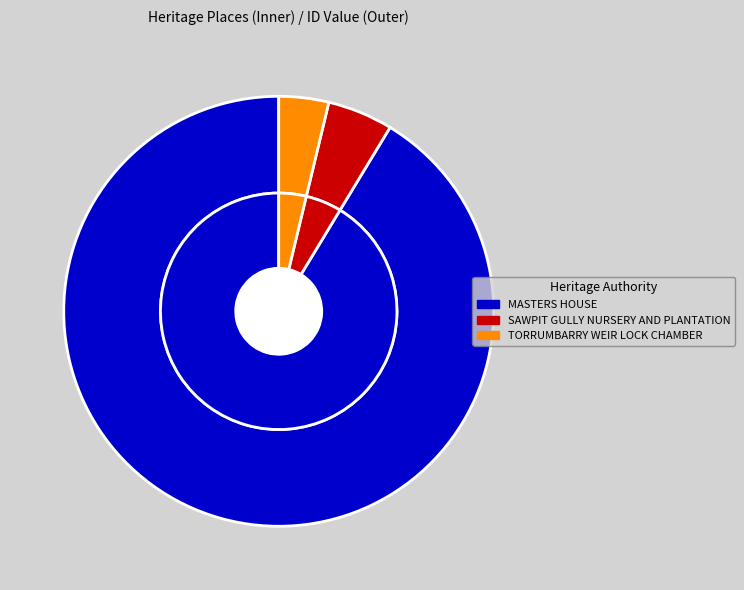

To the nearest percent, what is the difference between the largest and smallest slice percentages?

88%